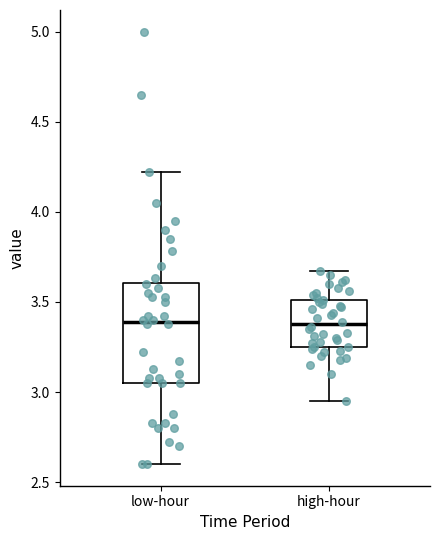

Where does the lower whisker of the box for low-hour end on the y-axis? The values are not printed on the chart, so give them approximately, as read against the axis.

2.60